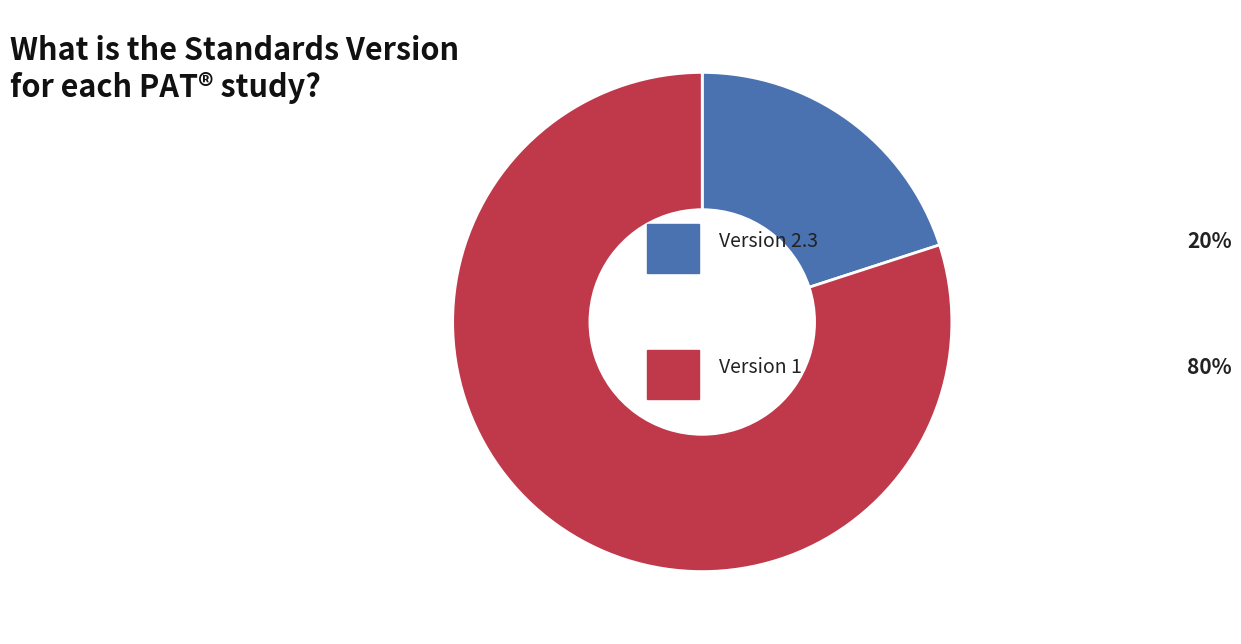

Does any single category account for the majority?

Yes